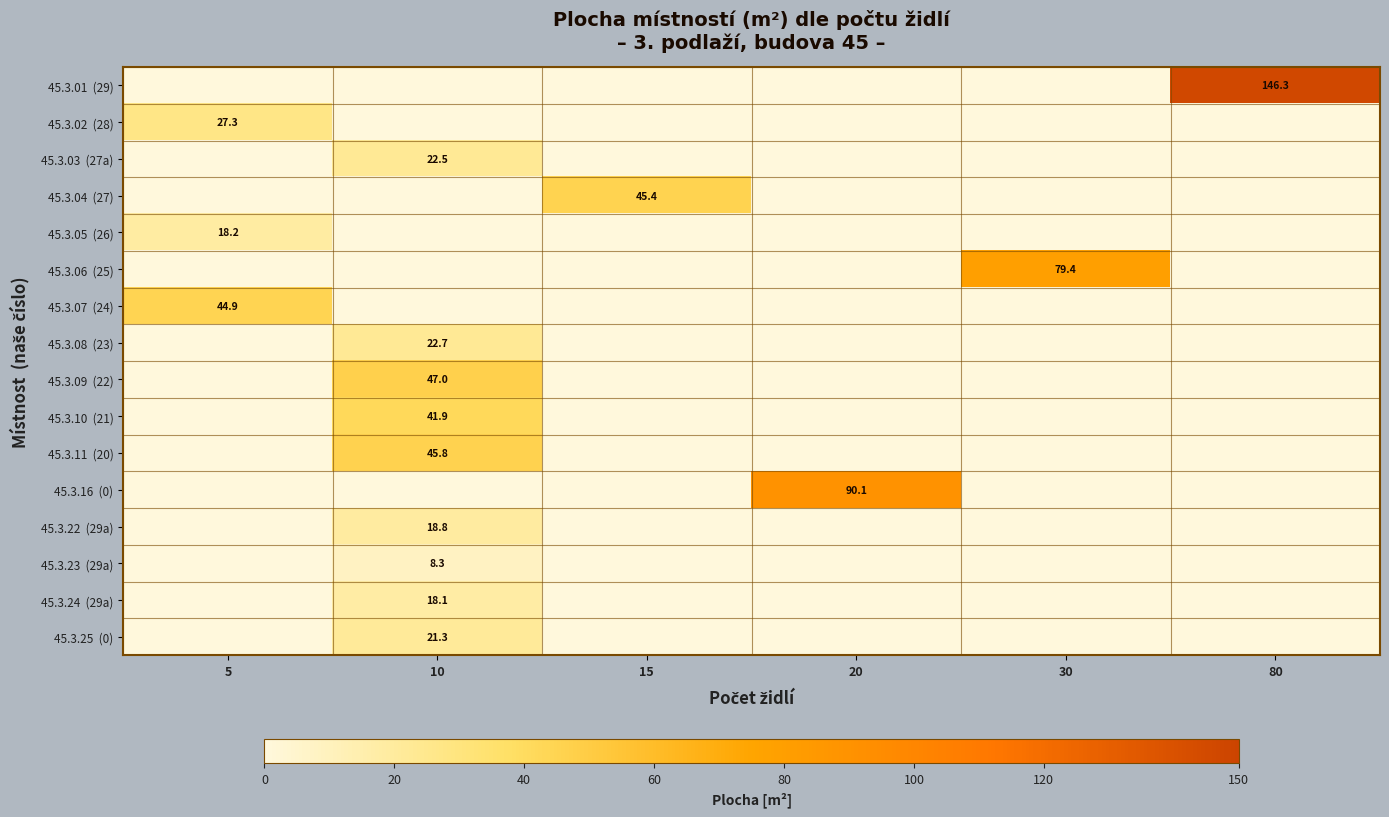

At 30, list the series in order from smallest to largest.

45.3.01 (29), 45.3.02 (28), 45.3.03 (27a), 45.3.04 (27), 45.3.05 (26), 45.3.07 (24), 45.3.08 (23), 45.3.09 (22), 45.3.10 (21), 45.3.11 (20), 45.3.16 (0), 45.3.22 (29a), 45.3.23 (29a), 45.3.24 (29a), 45.3.25 (0), 45.3.06 (25)